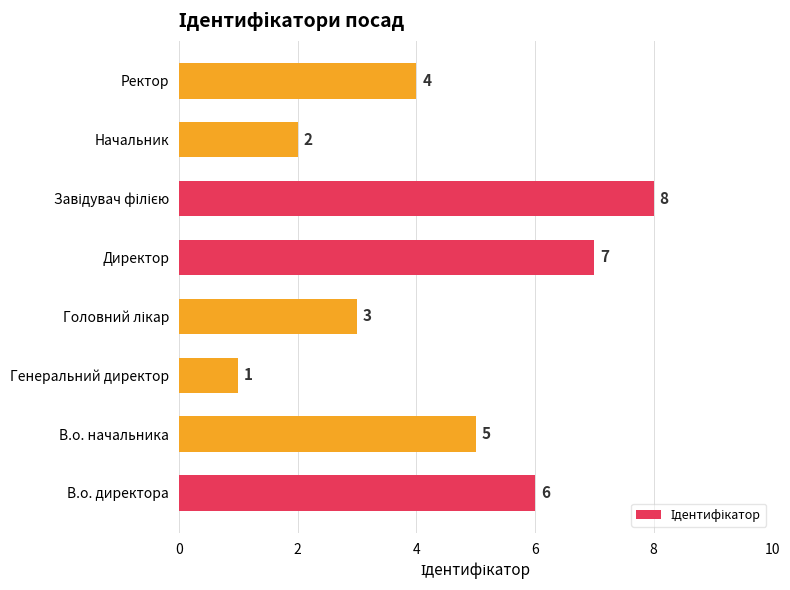

What is the difference between the maximum and minimum values?

7